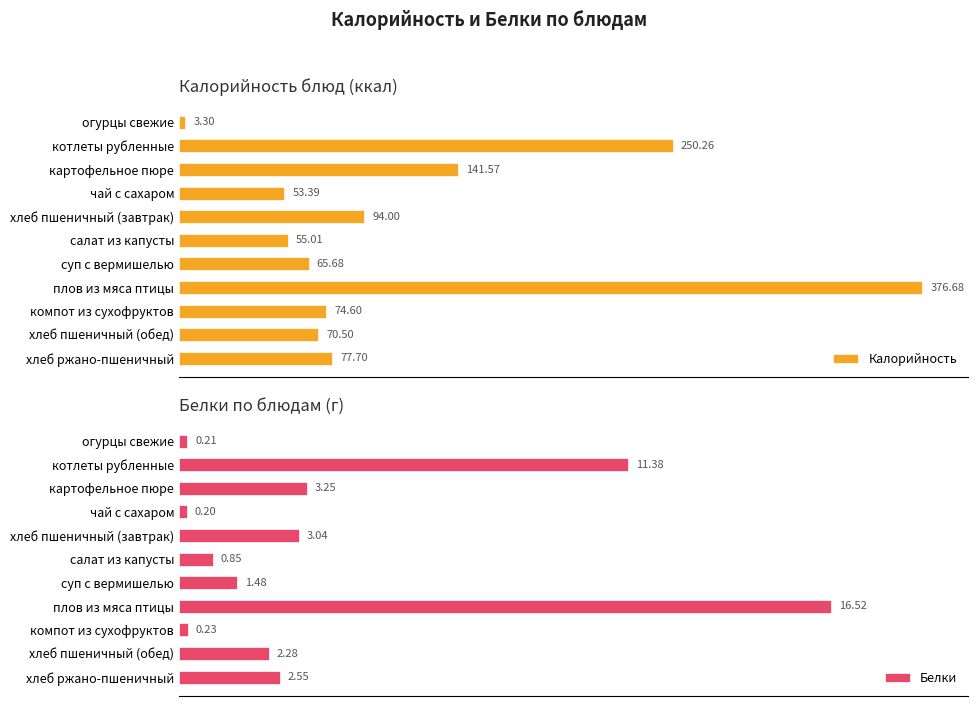

Reading left to right, what are all the values shown in this chart?

Калорийность: 3.3	250.3	141.6	53.4	94.0	55.0	65.7	376.7	74.6	70.5	77.7
Белки: 0.2	11.4	3.2	0.2	3.0	0.8	1.5	16.5	0.2	2.3	2.5